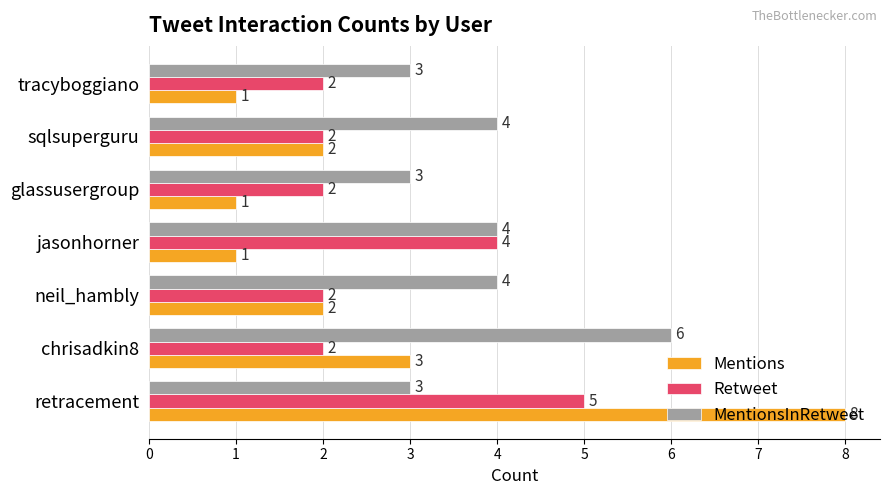

True or false: MentionsInRetweet has a value of 4 at jasonhorner.

True